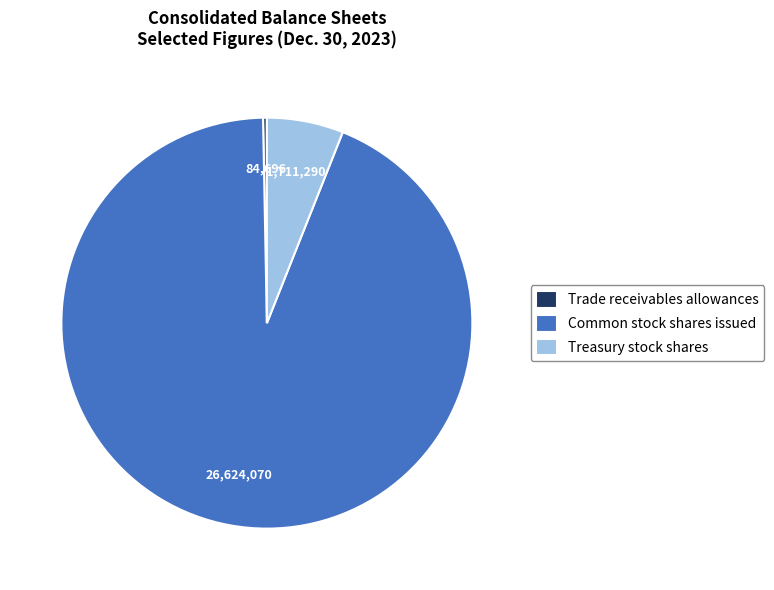

Which category has the smallest portion of the pie?

Trade receivables allowances